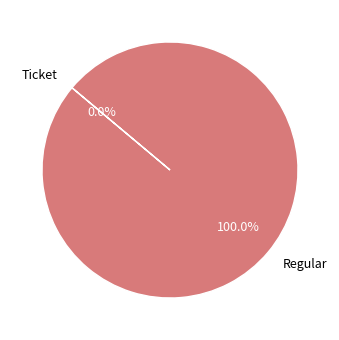

To the nearest percent, what is the difference between the largest and smallest slice percentages?

100%